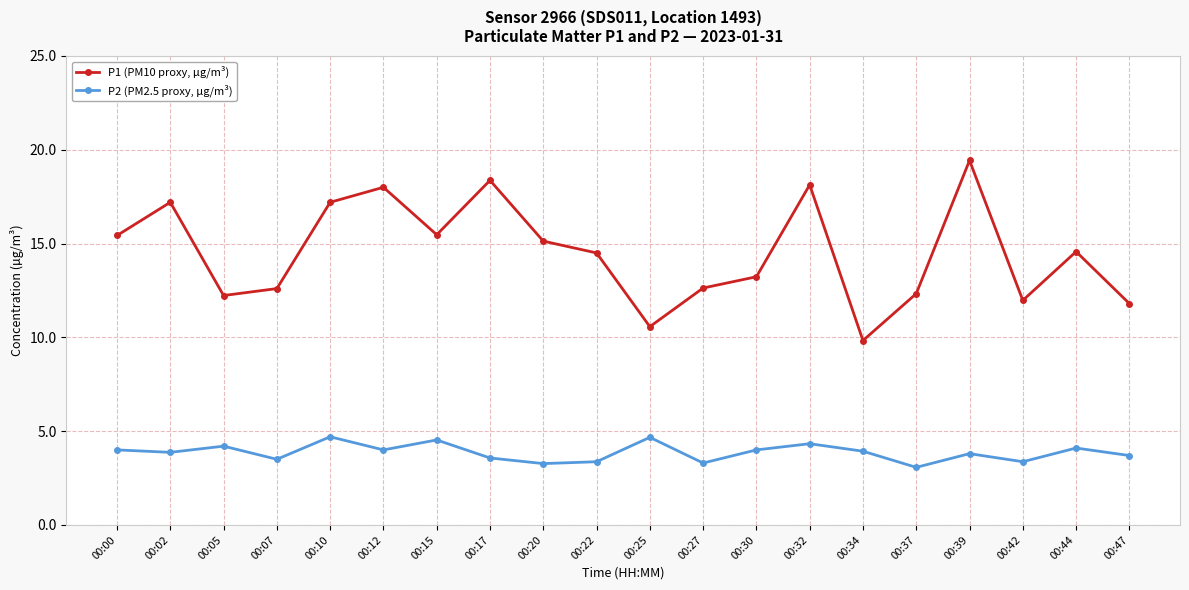

Read the P1 (PM10 proxy, µg/m³) value at 00:02.

17.2